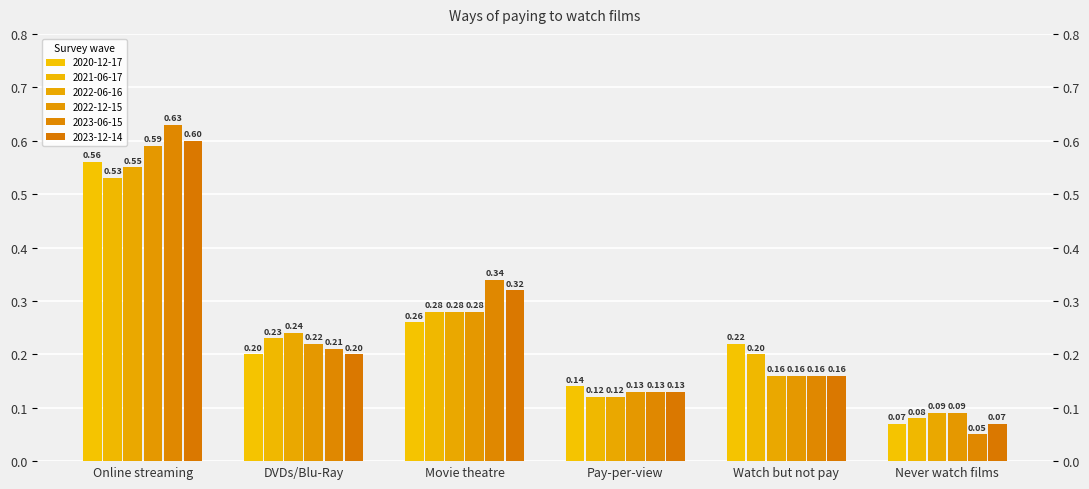

Reading right to left, transcribe all the data shown in this chart.

2020-12-17: 0.1	0.2	0.1	0.3	0.2	0.6
2021-06-17: 0.1	0.2	0.1	0.3	0.2	0.5
2022-06-16: 0.1	0.2	0.1	0.3	0.2	0.6
2022-12-15: 0.1	0.2	0.1	0.3	0.2	0.6
2023-06-15: 0.1	0.2	0.1	0.3	0.2	0.6
2023-12-14: 0.1	0.2	0.1	0.3	0.2	0.6